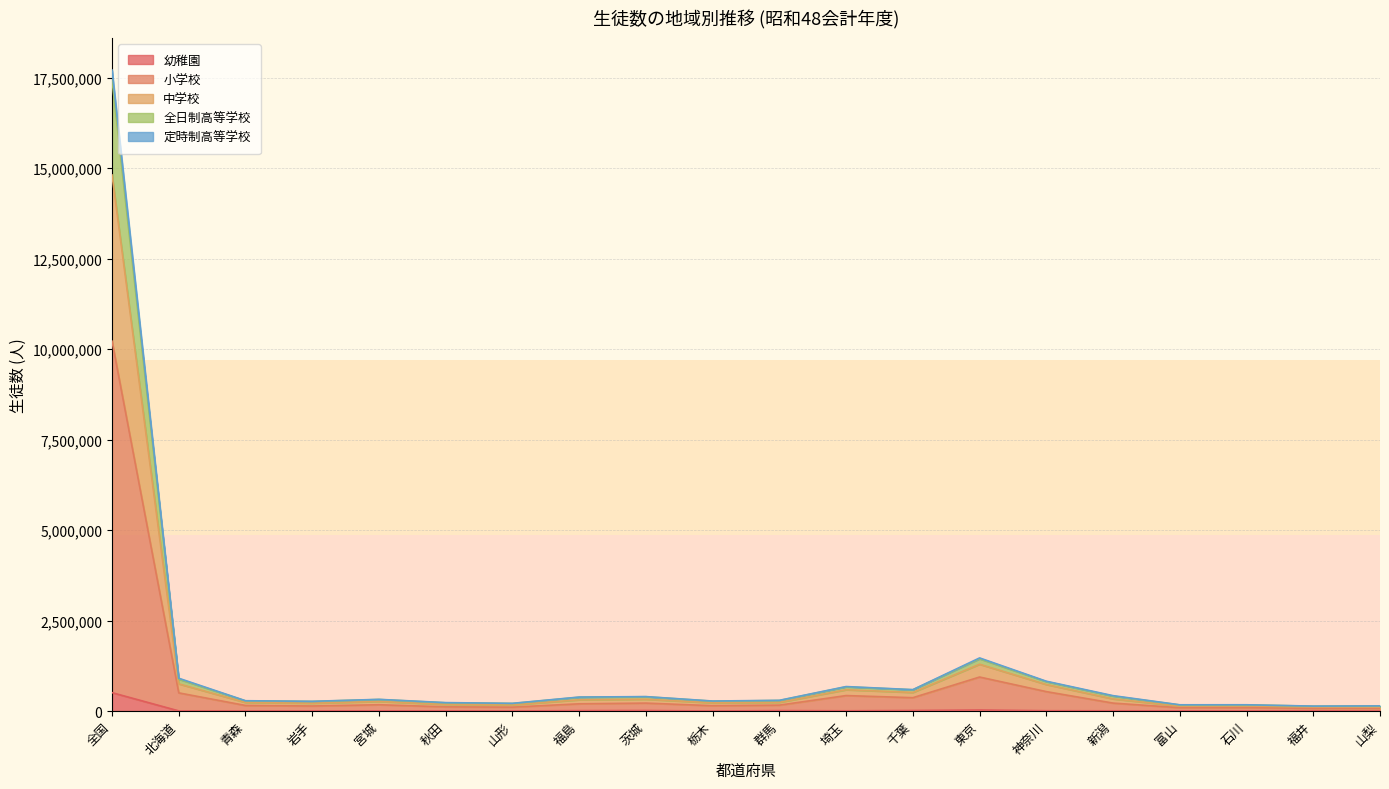

At which category is the sum across all series the highest?

全国